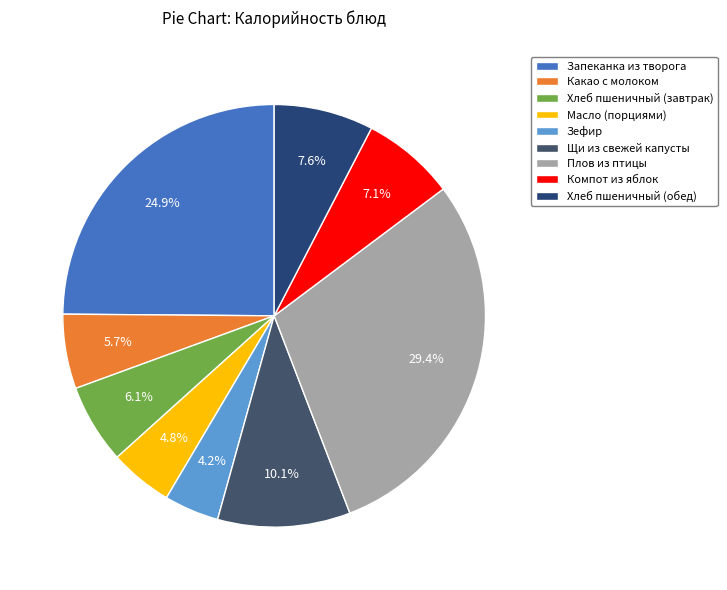

Is the sum of Плов из птицы and Компот из яблок greater than half?

No